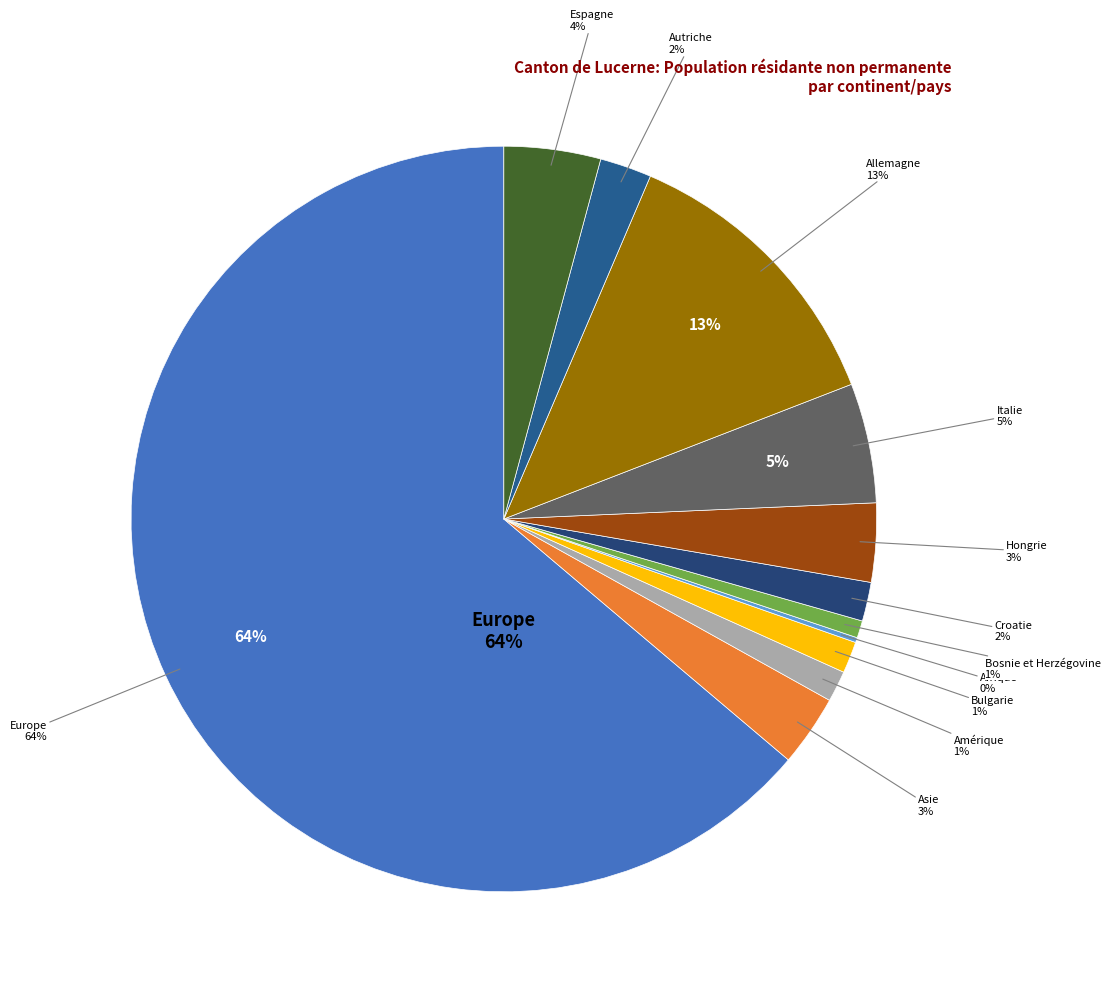

What percentage is the Espagne slice, to the nearest percent?

4%